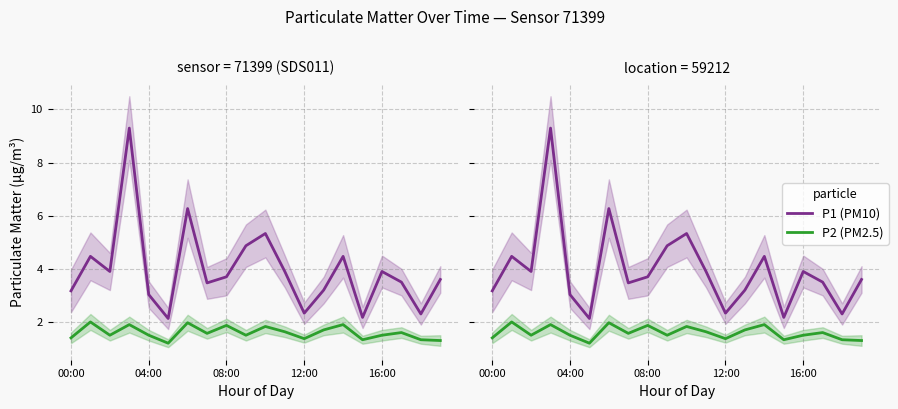

At which label does P1 (PM10) reach its minimum?

5